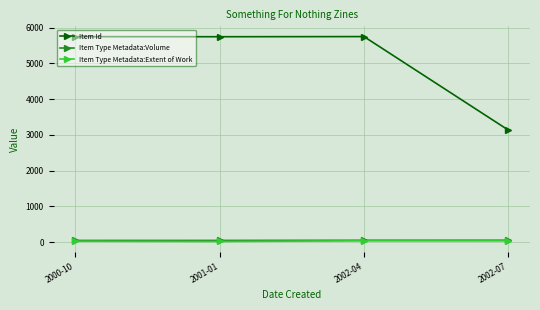

What is the total value across all series at 2000-10?

5827